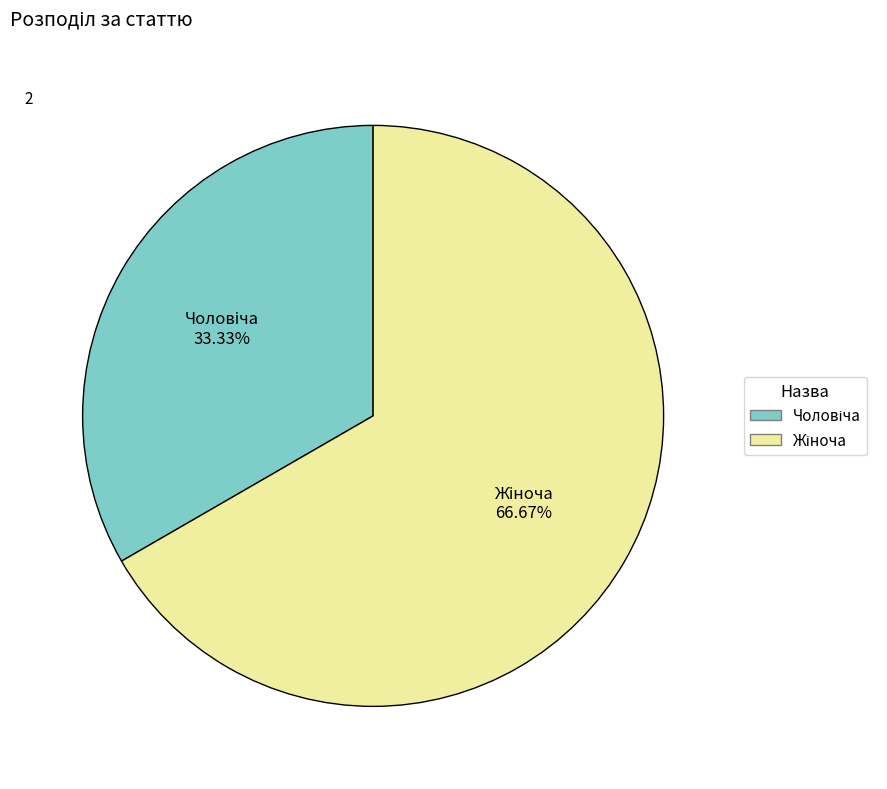

To the nearest percent, what is the average slice percentage?

50%